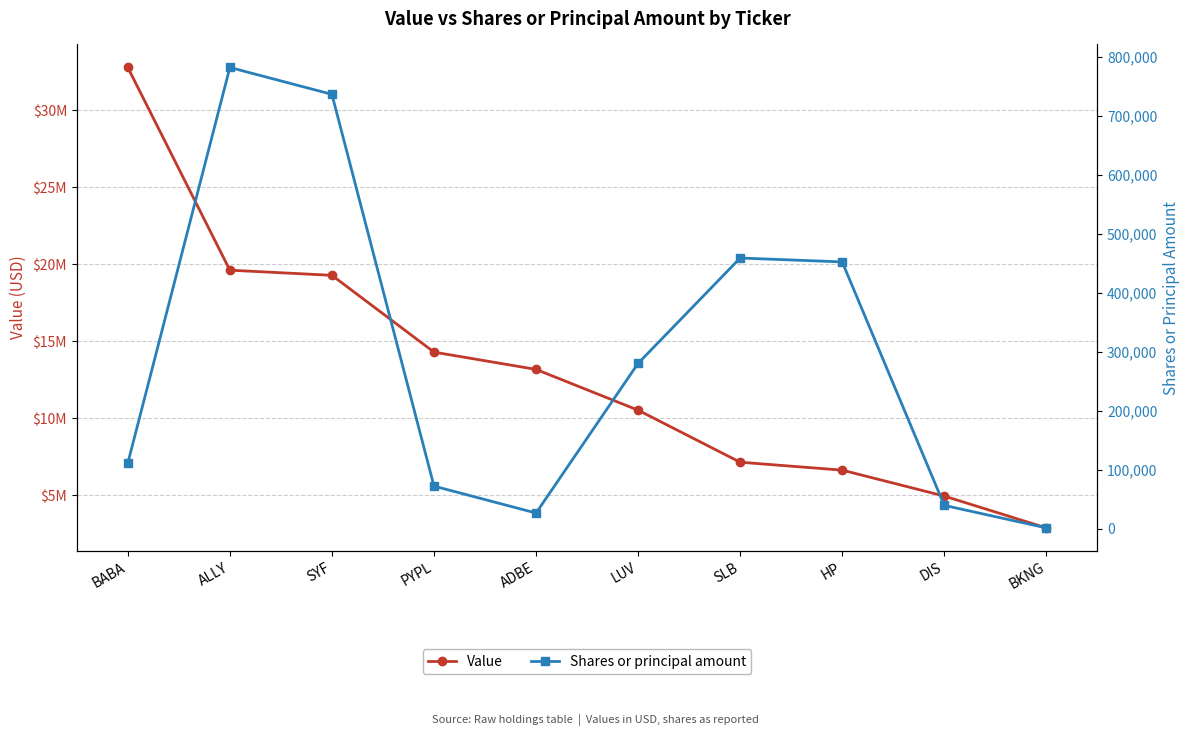

Count the number of categories in the chart.

10